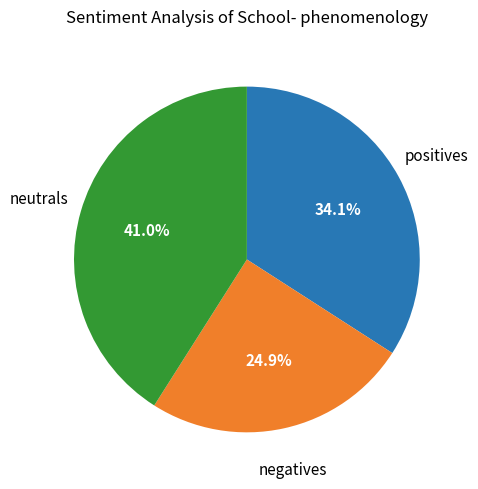

Is there a majority slice in this chart?

No